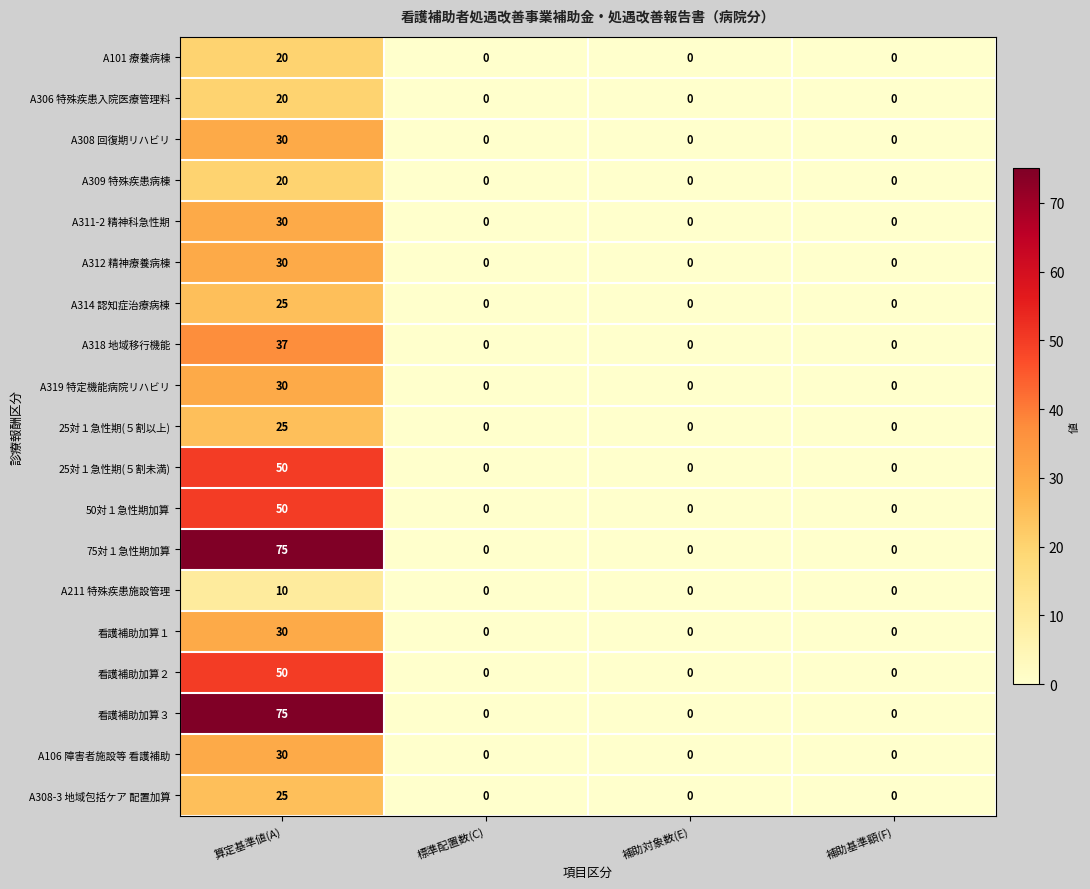

At which category is the sum across all series the highest?

算定基準値(A)